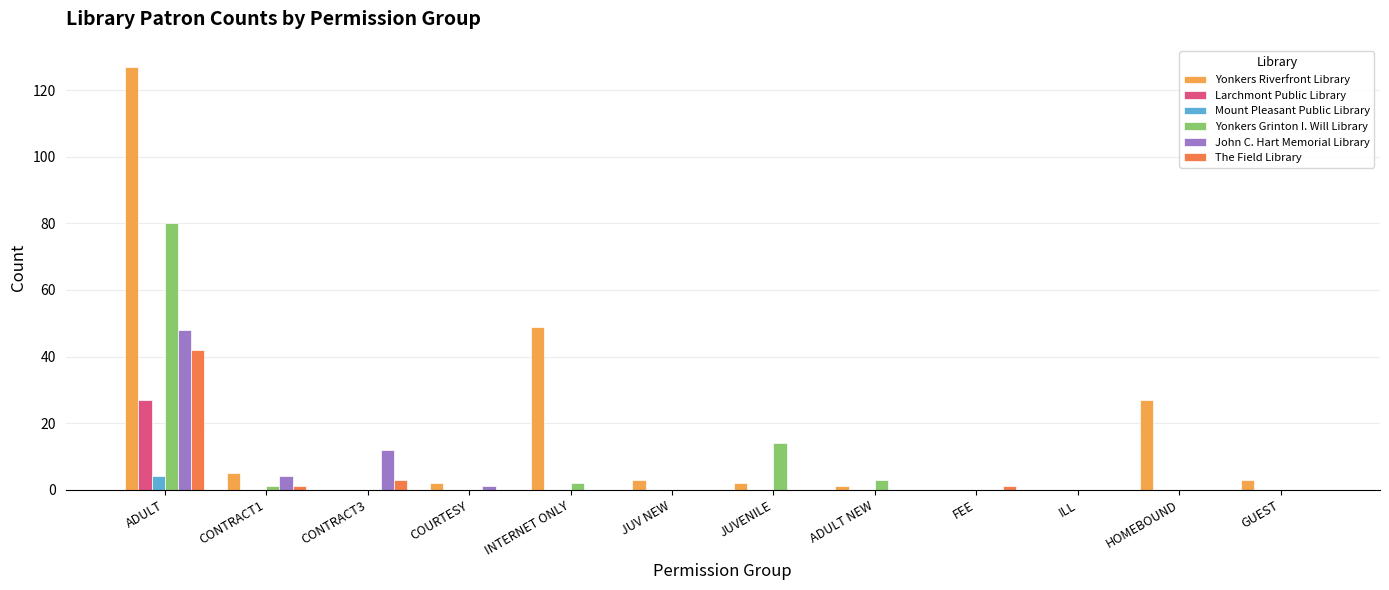

Is it true that Yonkers Grinton I. Will Library equals -48 at ILL?

False